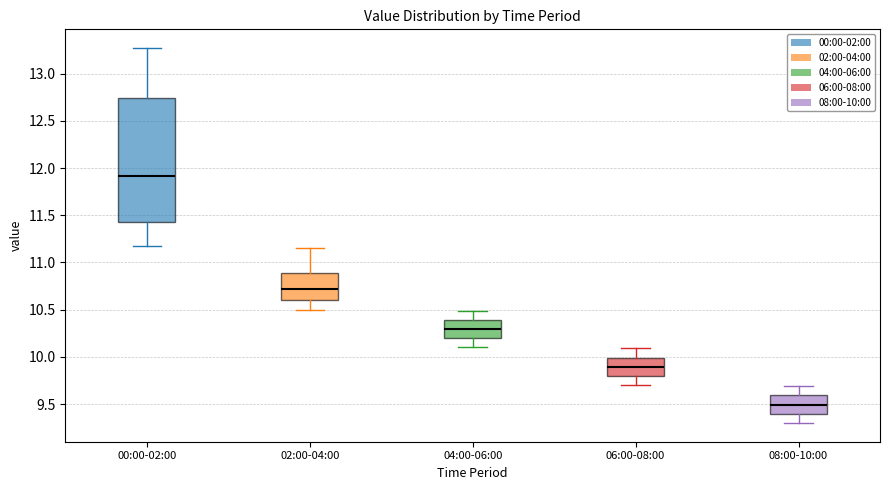

Which box's median line is the lowest?

08:00-10:00